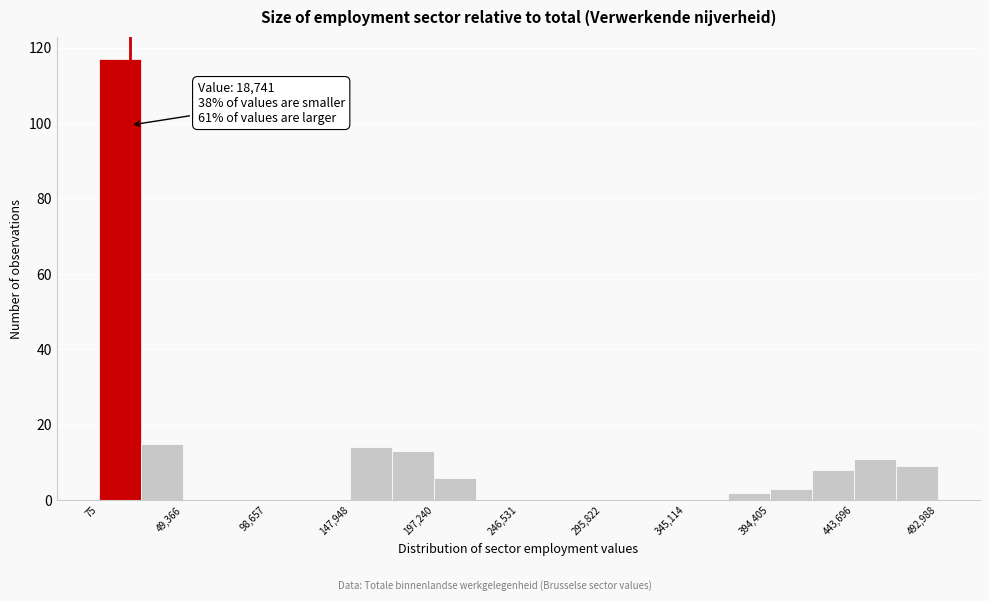

Over which range of the x-axis is the bar tallest?

0 to 25000